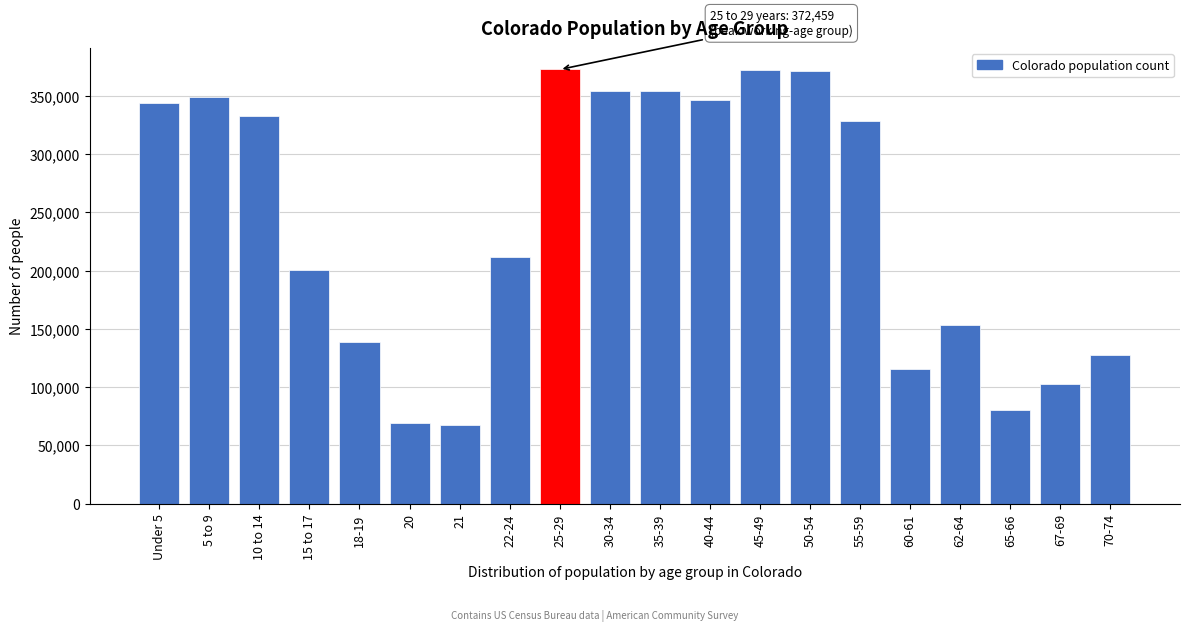

At which label is the value closest to 219922?

22-24